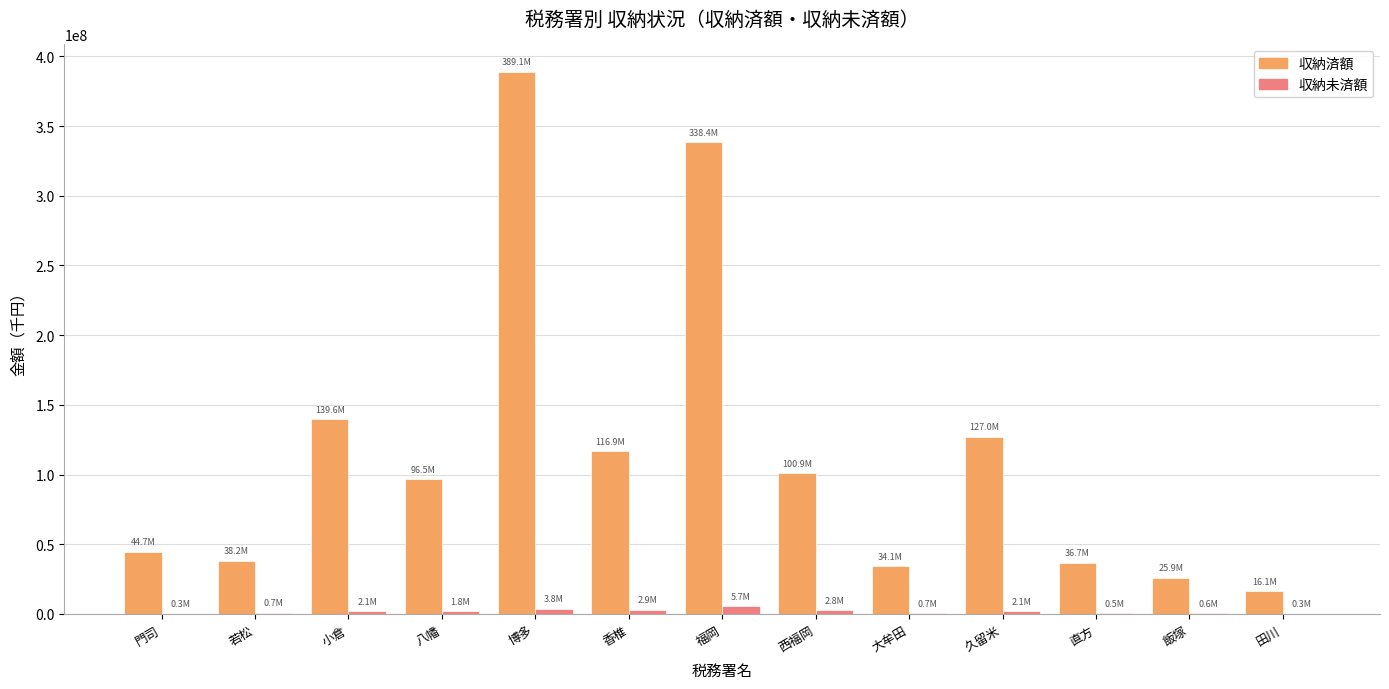

Which series has the largest total across all categories?

収納済額